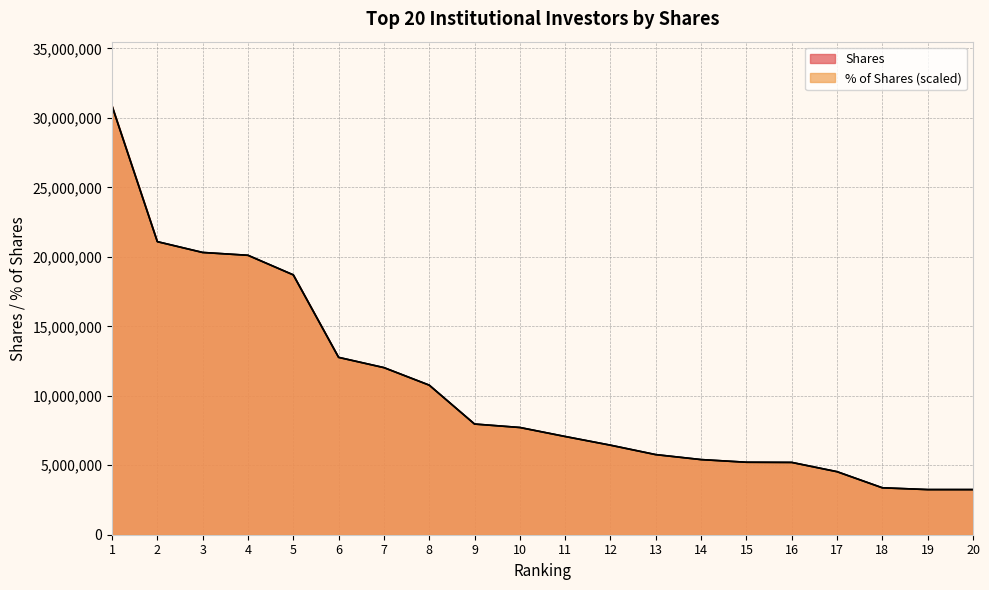

What is the average value of the Shares series?

10591358.1